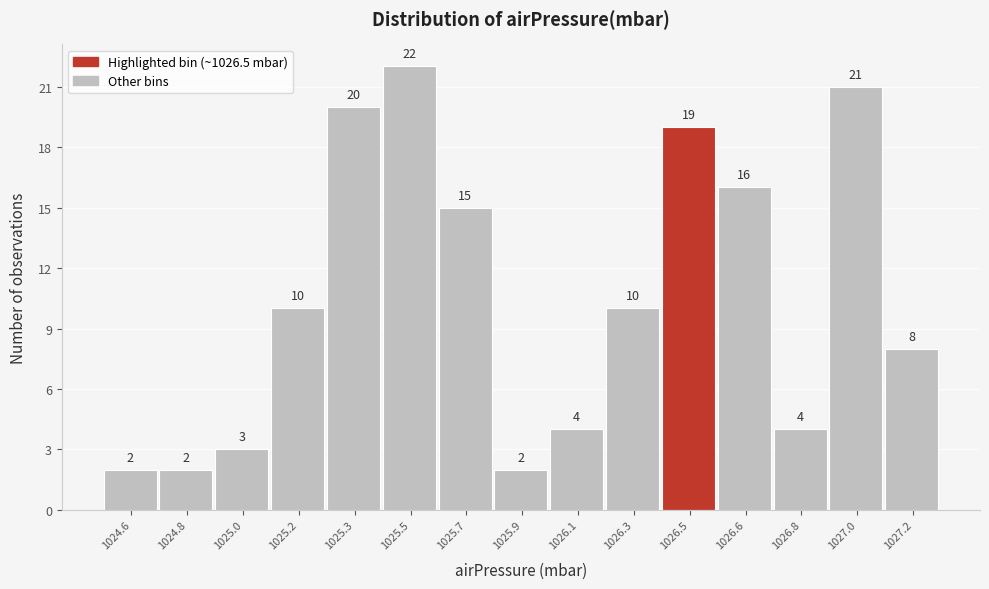

Reading left to right, extract all data points from this chart.

1024.6=2	1024.8=2	1025.0=3	1025.2=10	1025.3=20	1025.5=22	1025.7=15	1025.9=2	1026.1=4	1026.3=10	1026.5=19	1026.6=16	1026.8=4	1027.0=21	1027.2=8